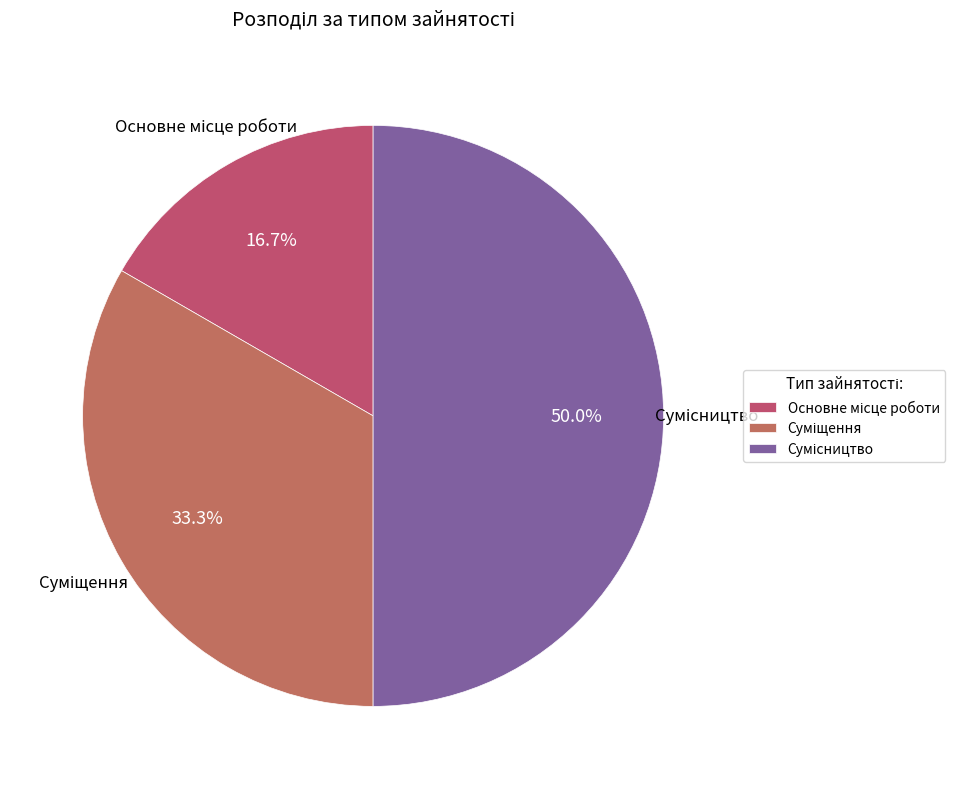

What is the change in value from Основне місце роботи to Суміщення?

+1